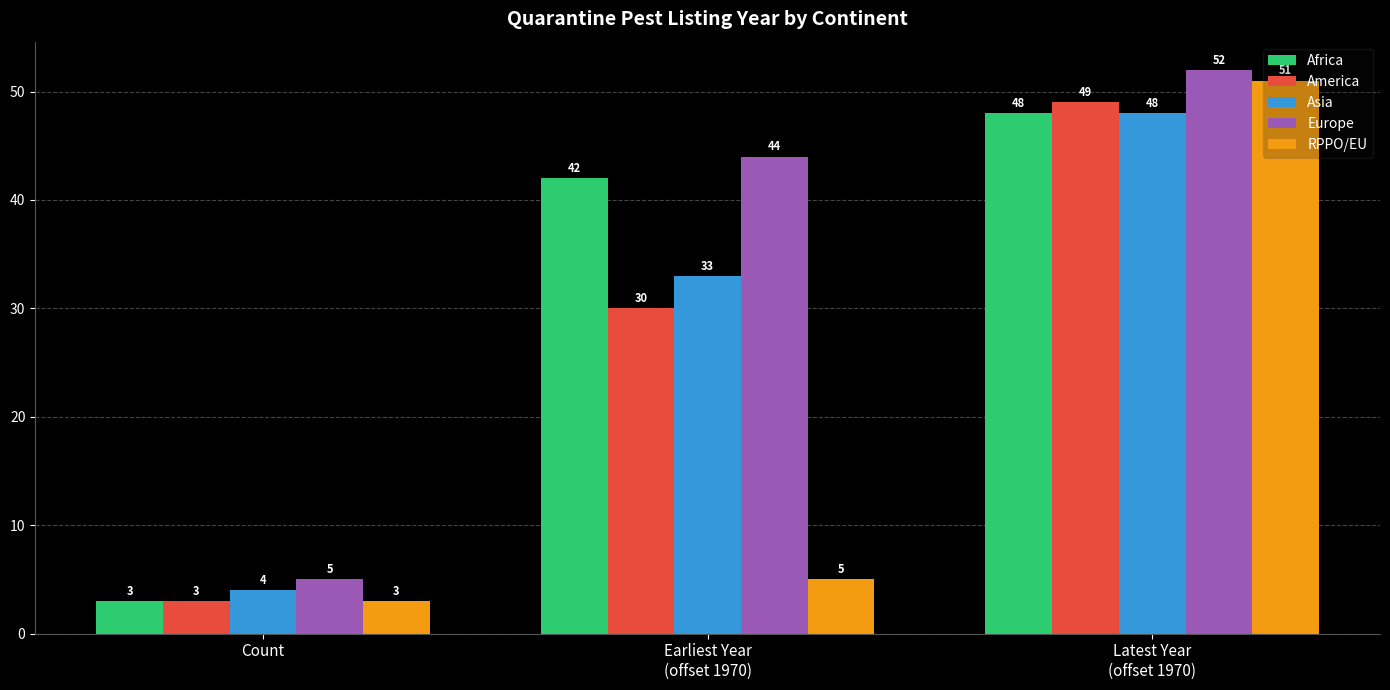

What is the difference between the America values at Earliest Year
(offset 1970) and Count?

27